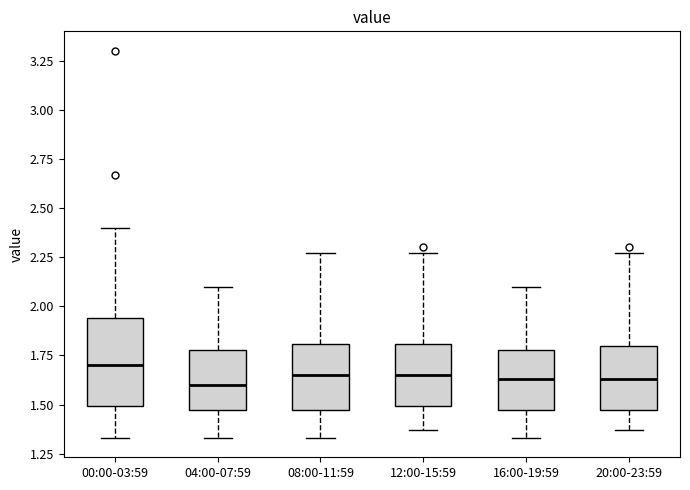

Comparing the boxes themselves (not the whiskers), which one is the tallest?

00:00-03:59